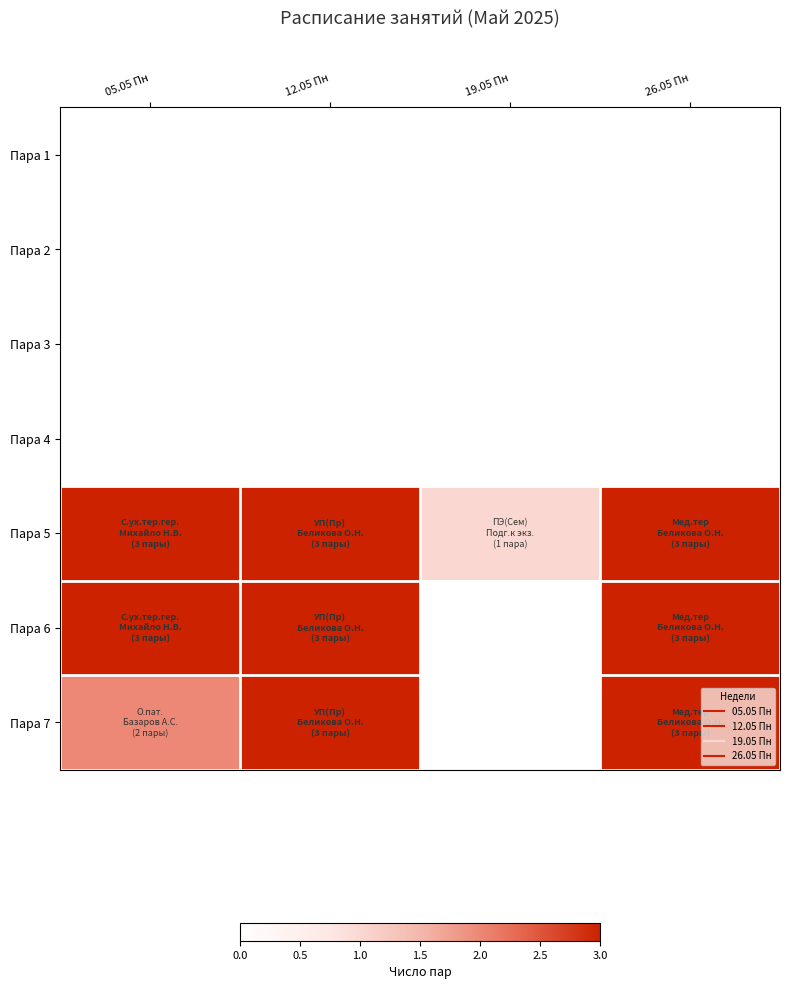

Which category has the highest value across all series?

05.05 Пн